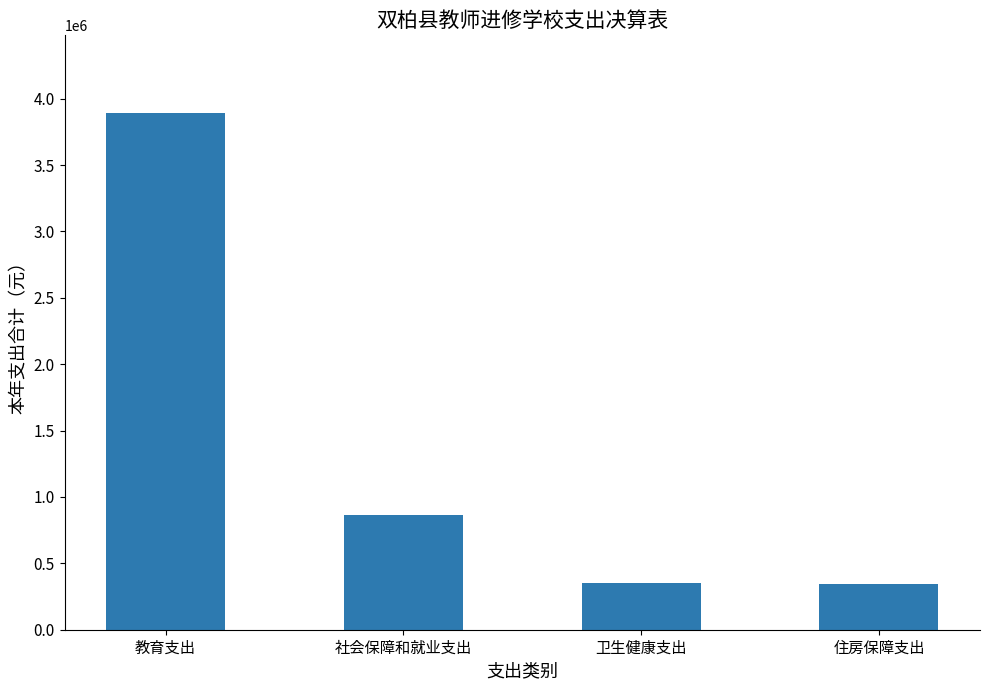

What is the change in value from 社会保障和就业支出 to 住房保障支出?

-519802.1